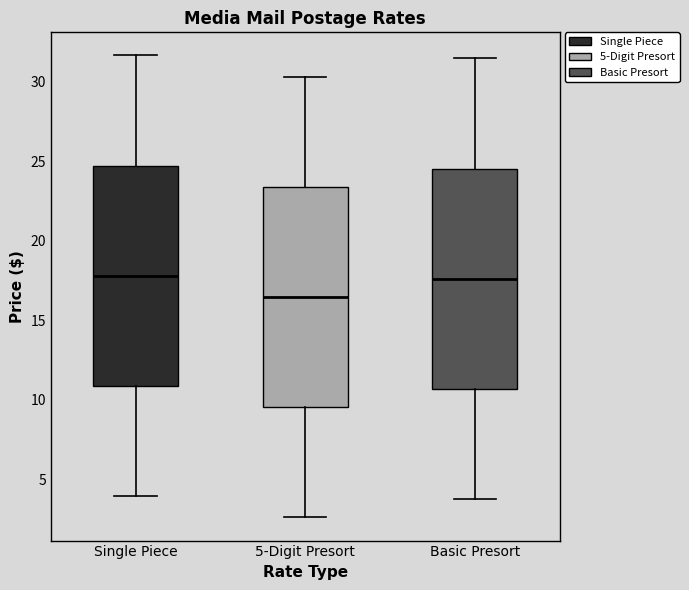

Reading left to right, transcribe this box plot: for each box, give where its median line is, the range the box spans, and where its two whiskers end, as read against the y-axis. The values are not printed on the chart, so give them approximately, as read against the axis.

Single Piece: median 18.0, box 11.0 to 24.5, whiskers 4.0 to 31.5
5-Digit Presort: median 16.5, box 9.5 to 23.5, whiskers 2.5 to 30.5
Basic Presort: median 17.5, box 10.5 to 24.5, whiskers 3.5 to 31.5